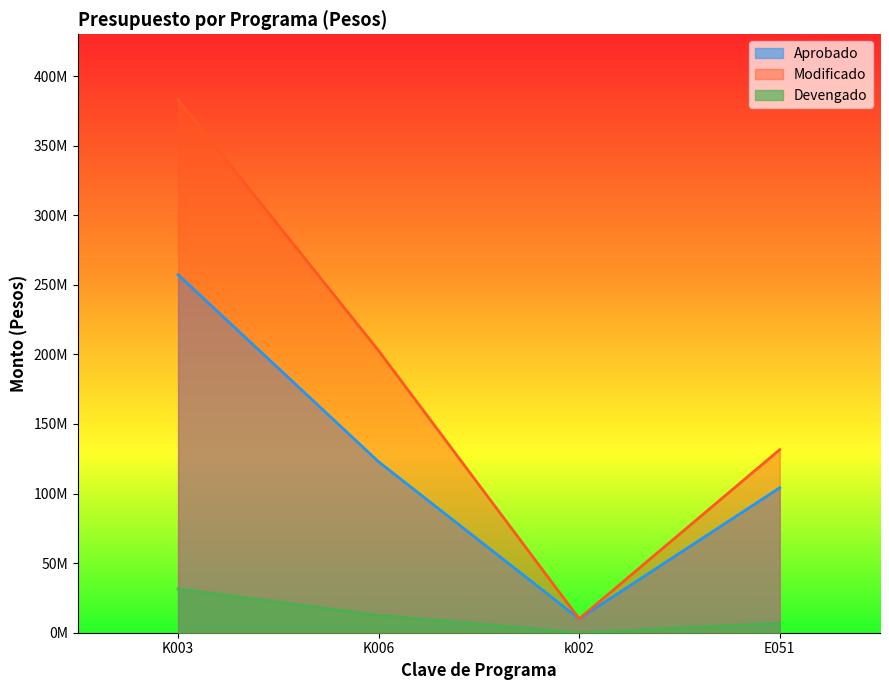

What are all the series names shown in the legend?

Aprobado, Modificado, Devengado